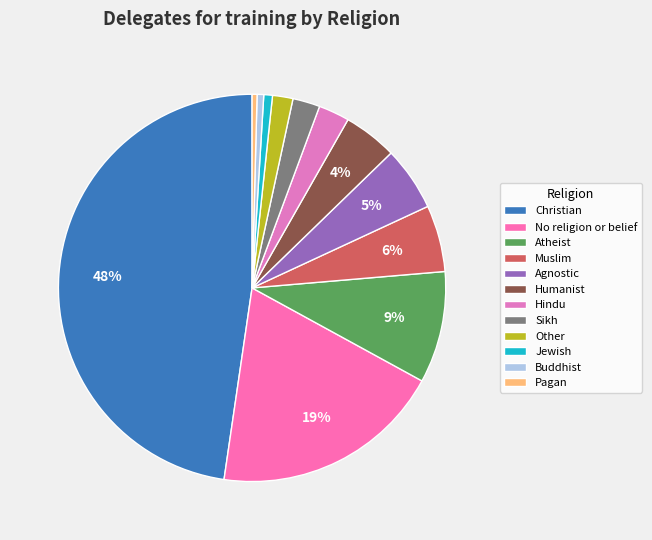

To the nearest percent, what is the average slice percentage?

8%